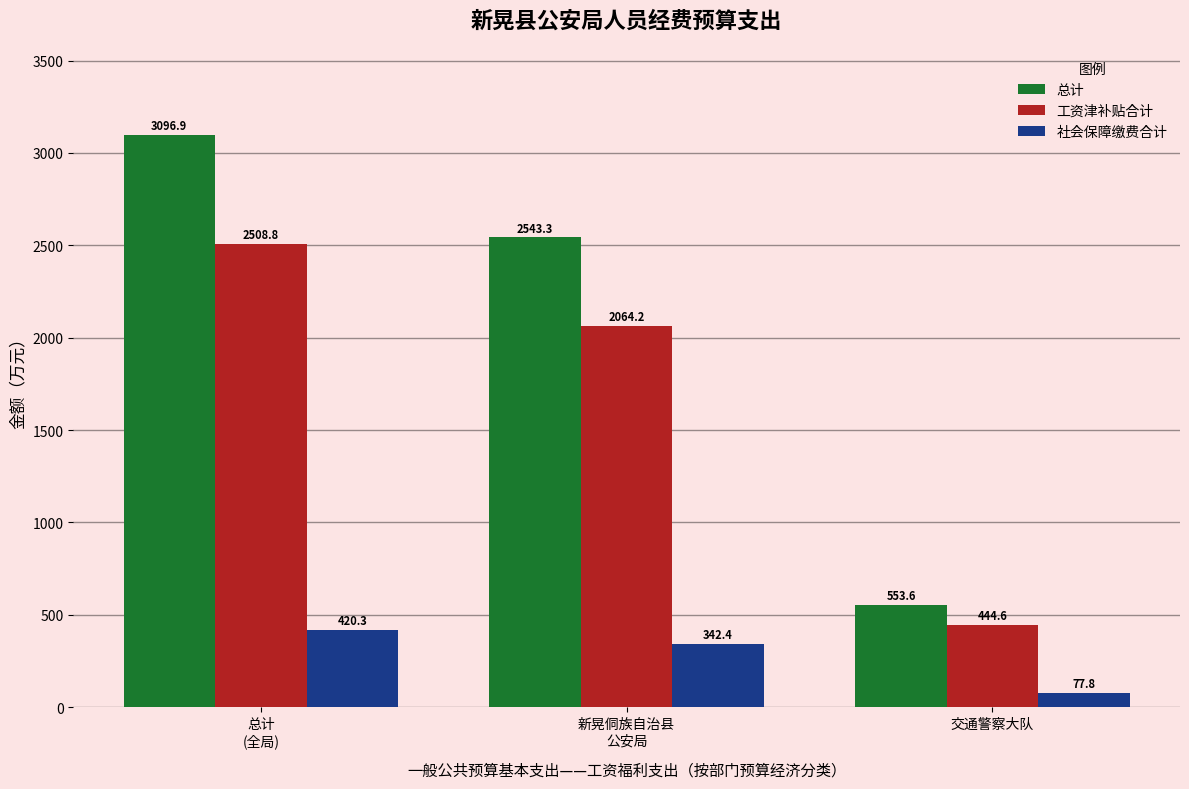

What value does the 工资津补贴合计 series have at 总计
(全局)?

2508.8